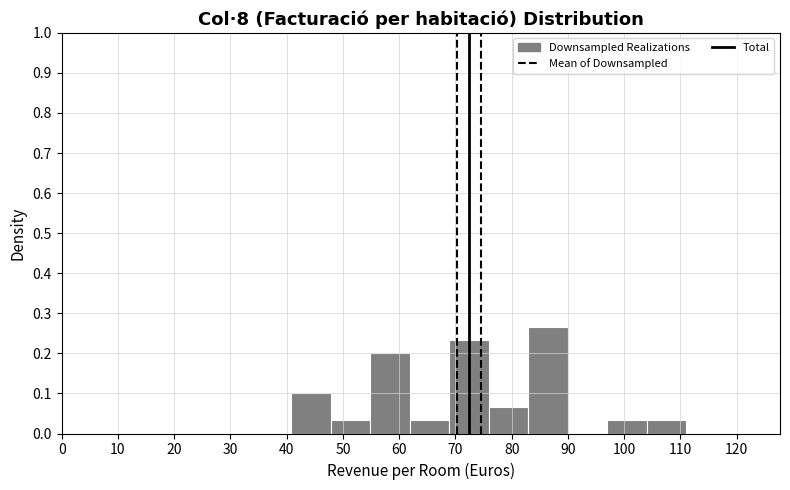

Over which range of the x-axis is the bar tallest?

83 to 90